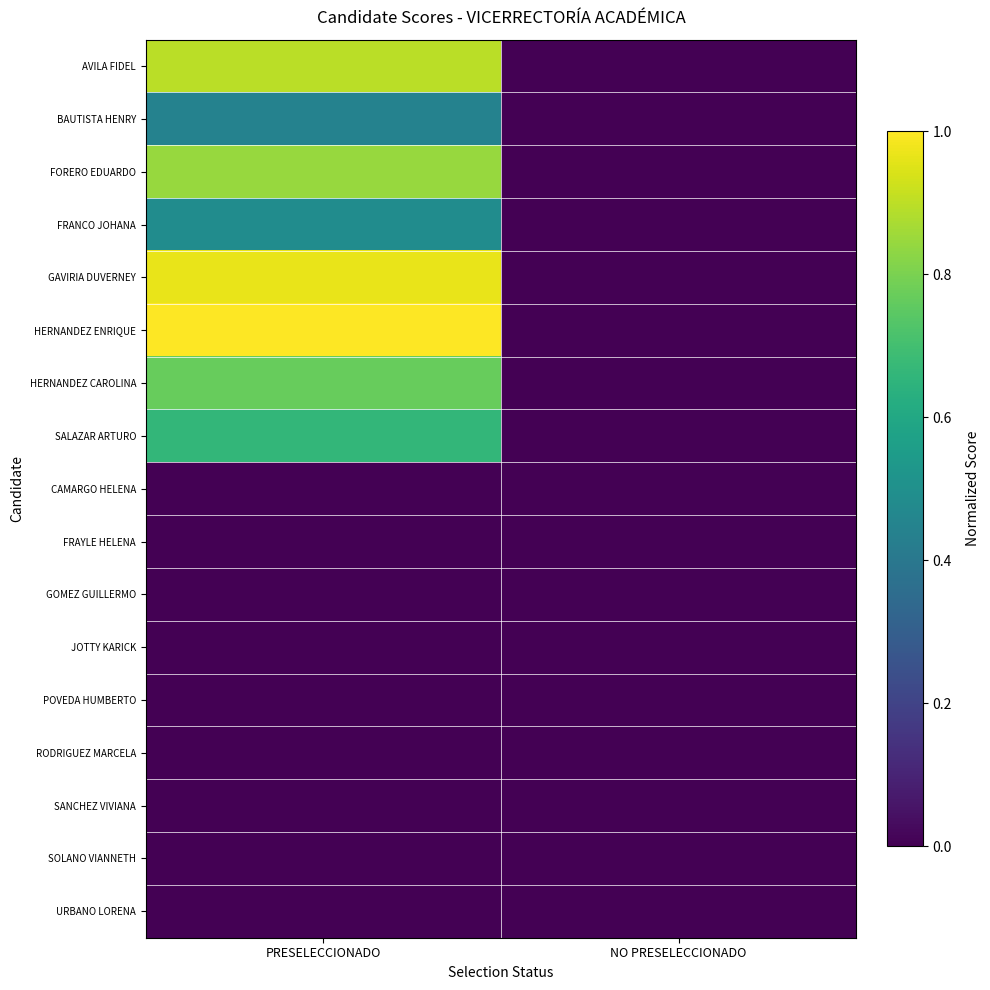

Which series has the largest total across all categories?

HERNANDEZ ENRIQUE